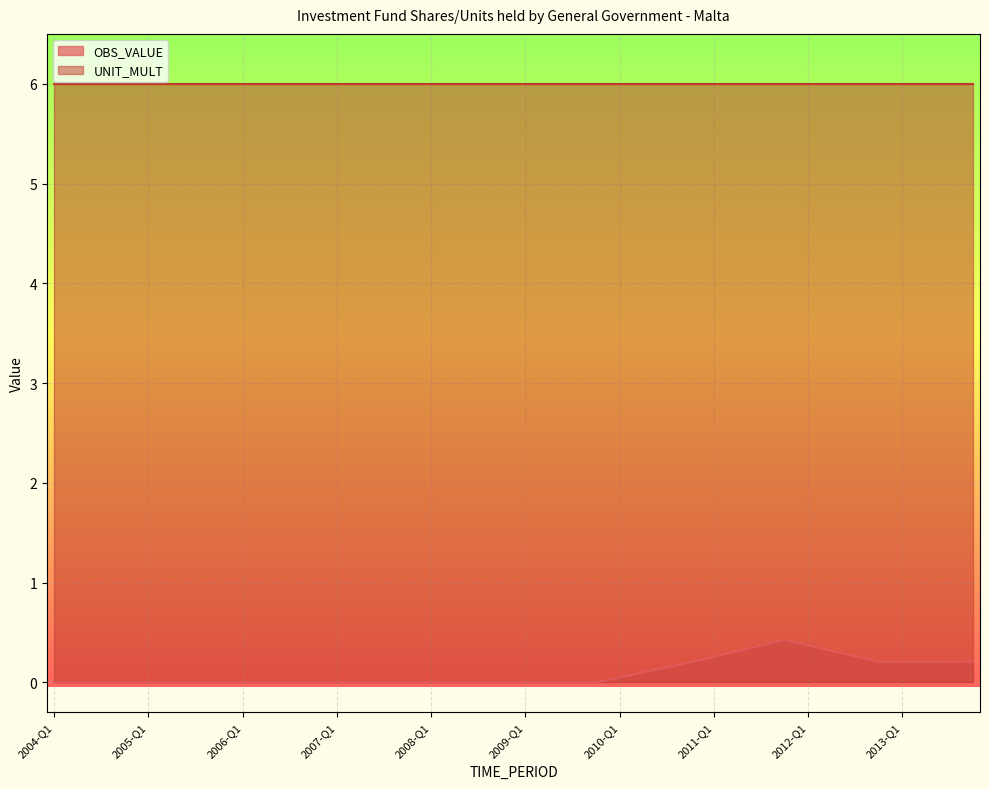

What is the maximum value shown in the chart?

6.0